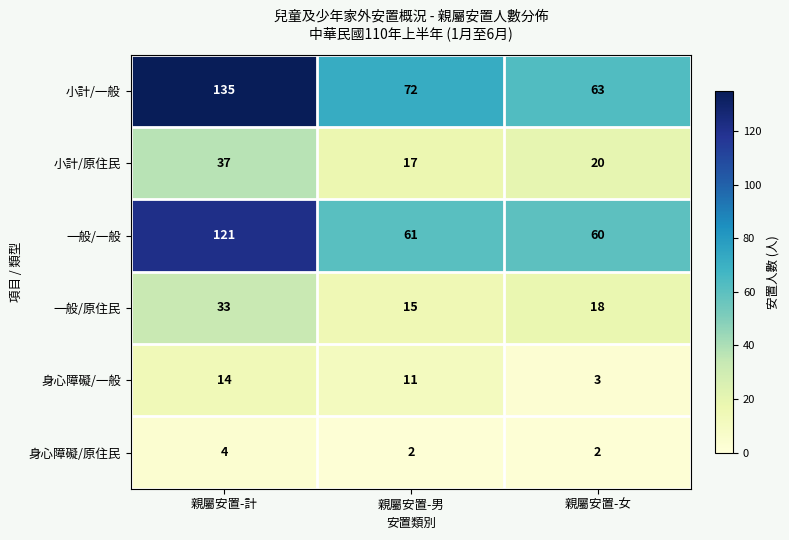

Count the 身心障礙/原住民 values in the range 2 to 4.

3